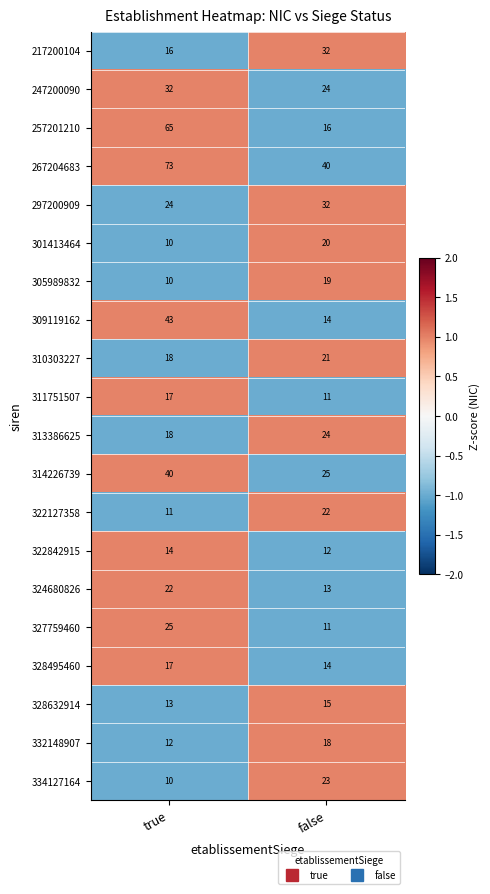

At which label does 322127358 reach its minimum?

true